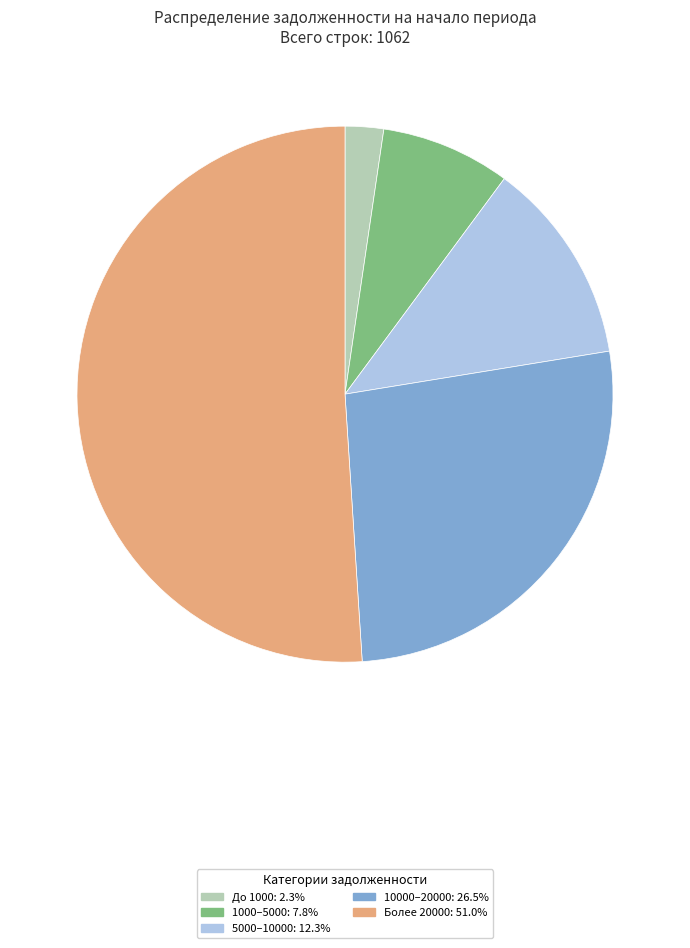

Is there any slice that represents more than half of the pie?

Yes